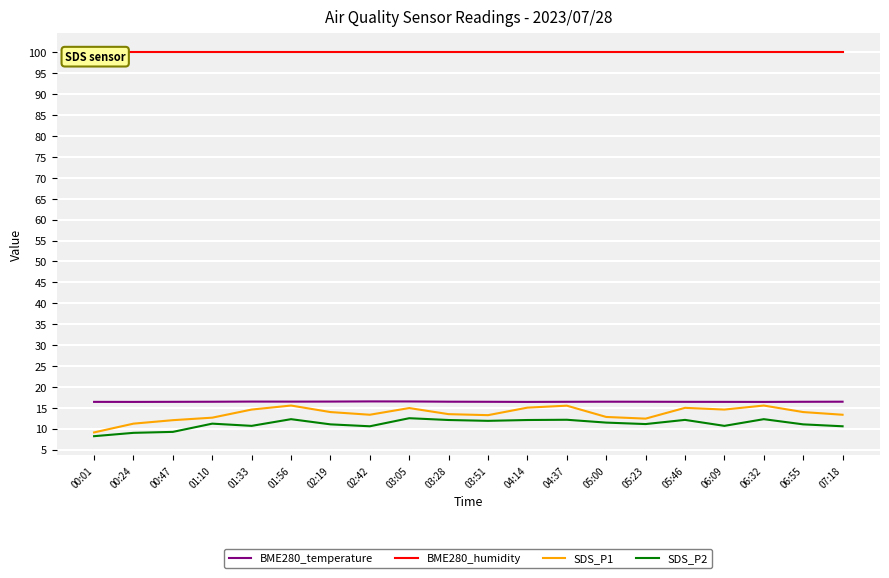

What is the total value across all series at 01:33?

141.7